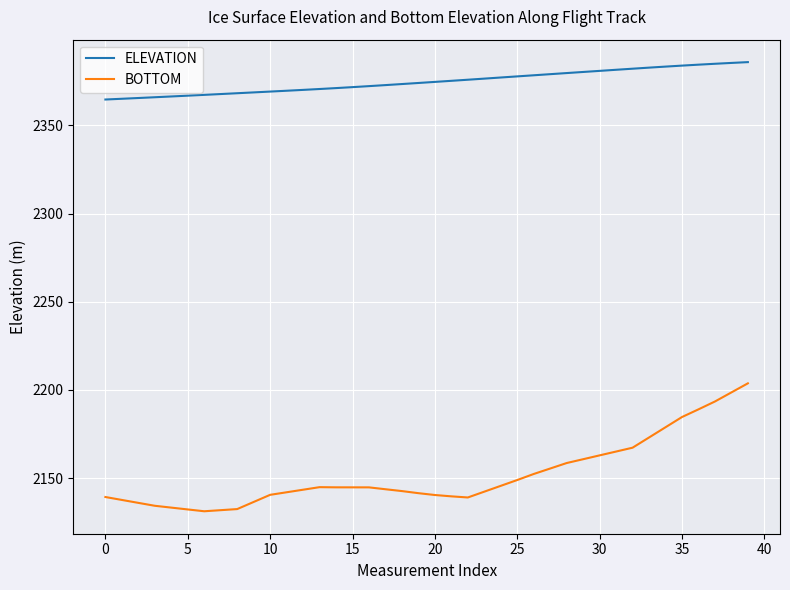

List the series in order of their peak value, lowest first.

BOTTOM, ELEVATION